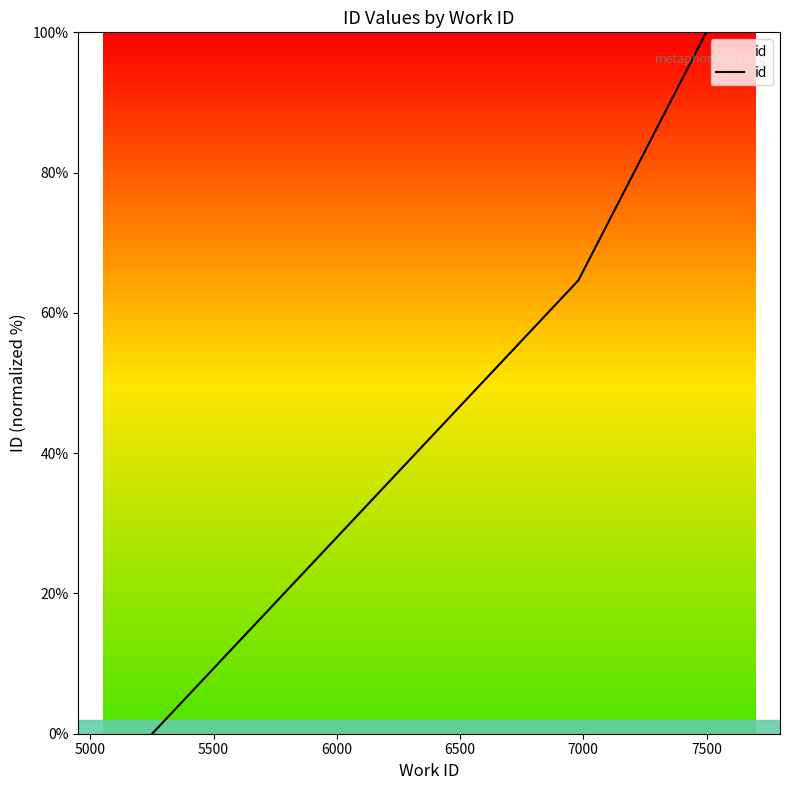

What is the difference between the maximum and second lowest values?

35.3